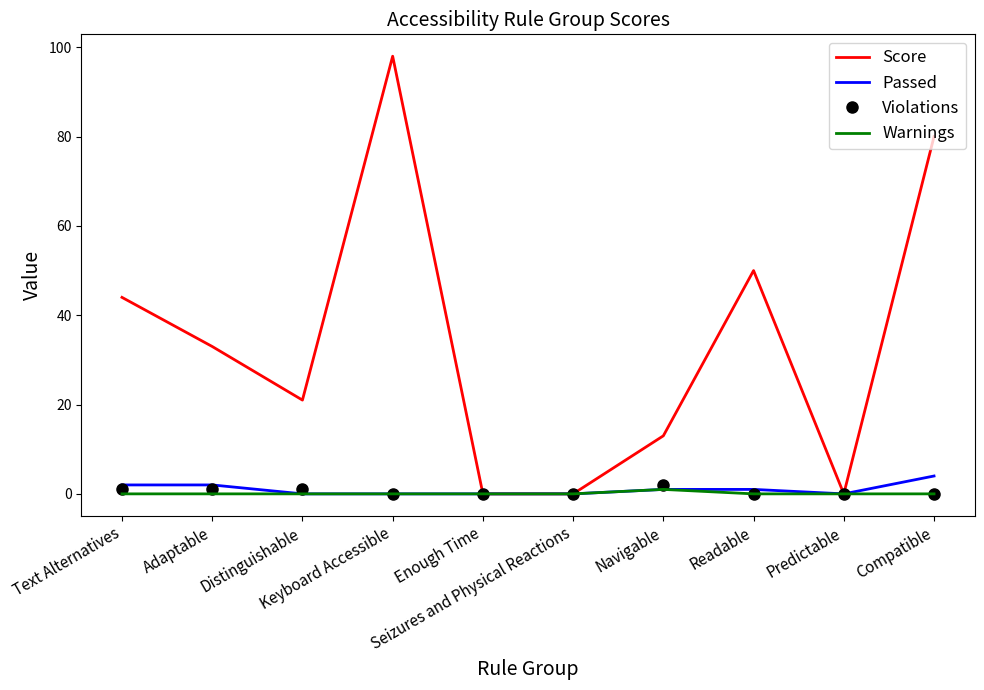

What are all the series names shown in the legend?

Score, Passed, Violations, Warnings